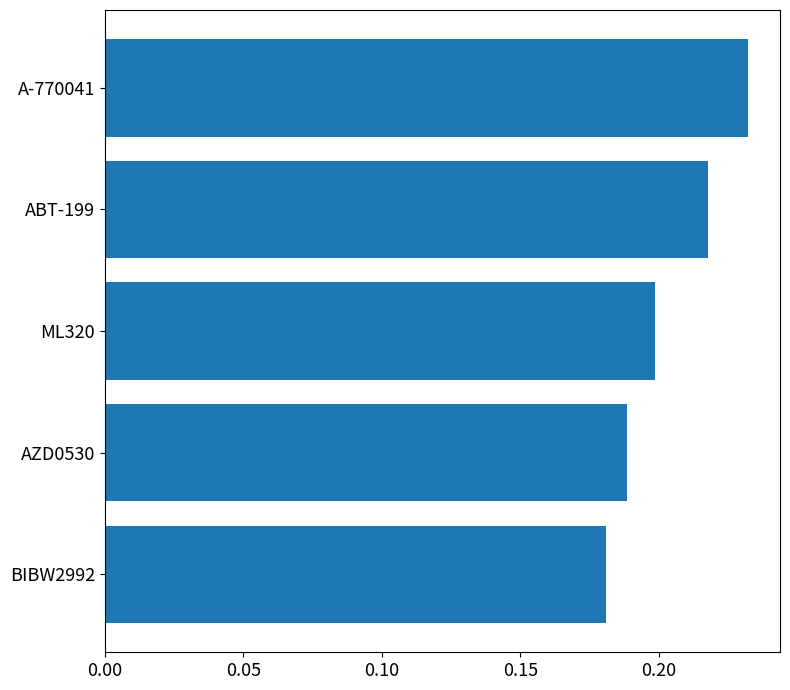

Rank the categories by value from lowest to highest.

BIBW2992, AZD0530, ML320, ABT-199, A-770041